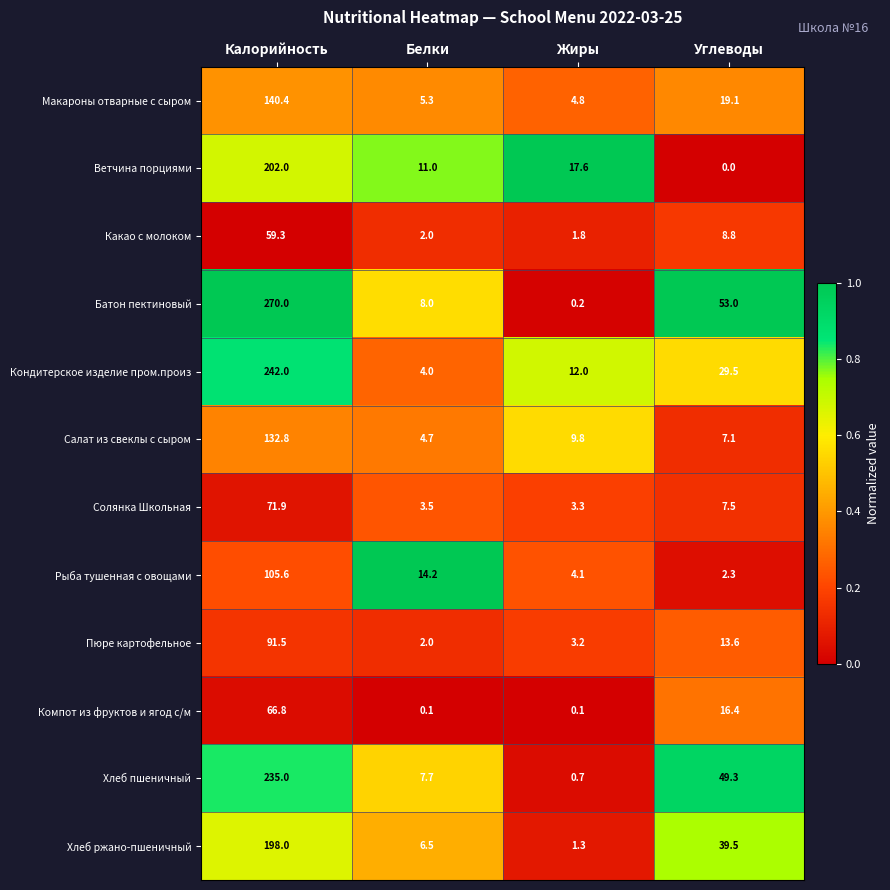

At which category does the chart reach its peak across all series?

Калорийность